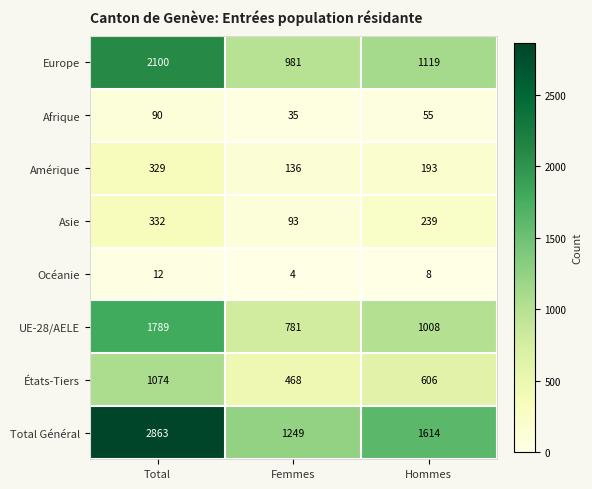

Which category has the lowest value across all series?

Femmes